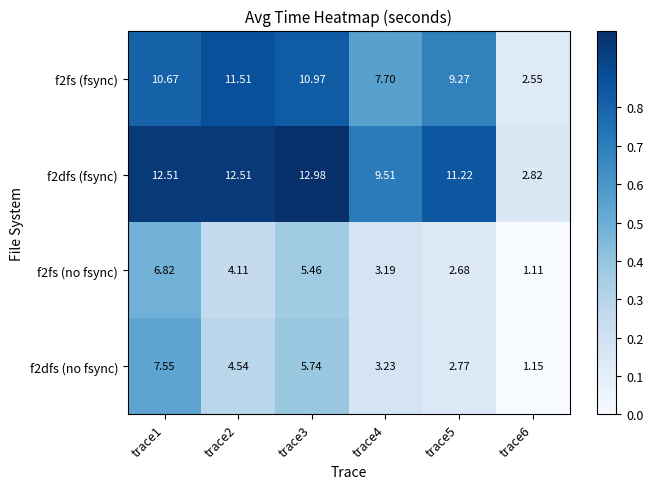

Is the value of f2fs (fsync) at trace4 greater than the value of f2dfs (no fsync) at trace5?

Yes